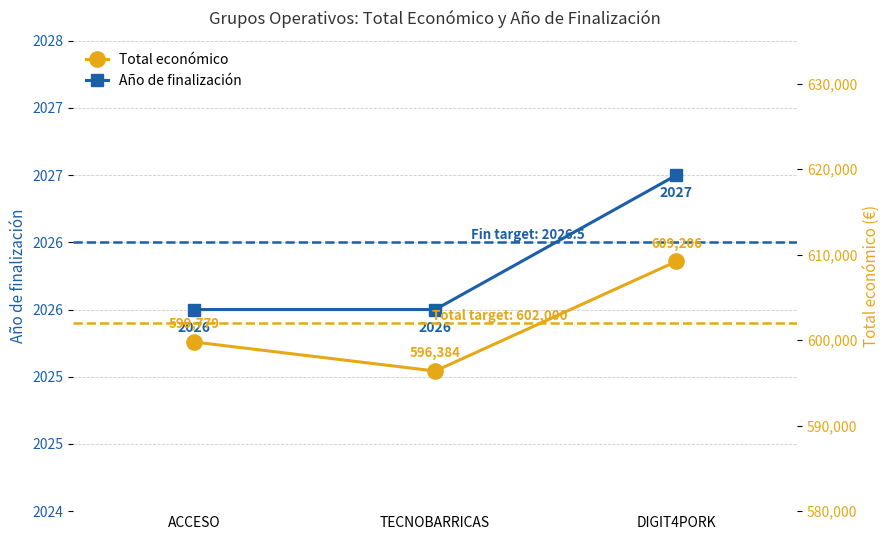

List the labels in order of Año de finalización value, largest first.

DIGIT4PORK, ACCESO, TECNOBARRICAS